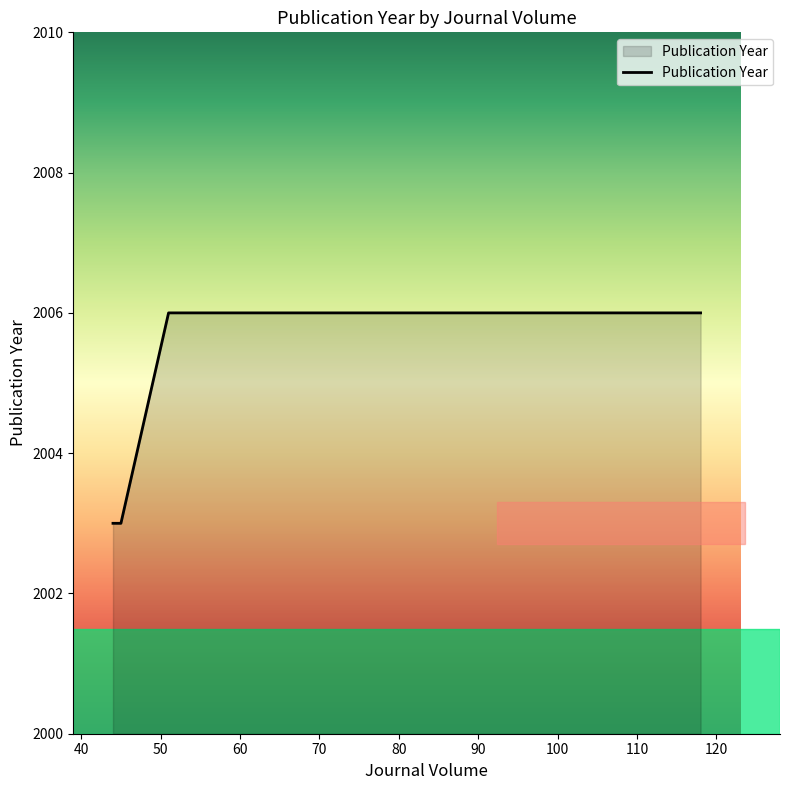

True or false: there are more than 1 points higher than both neighbors.

False